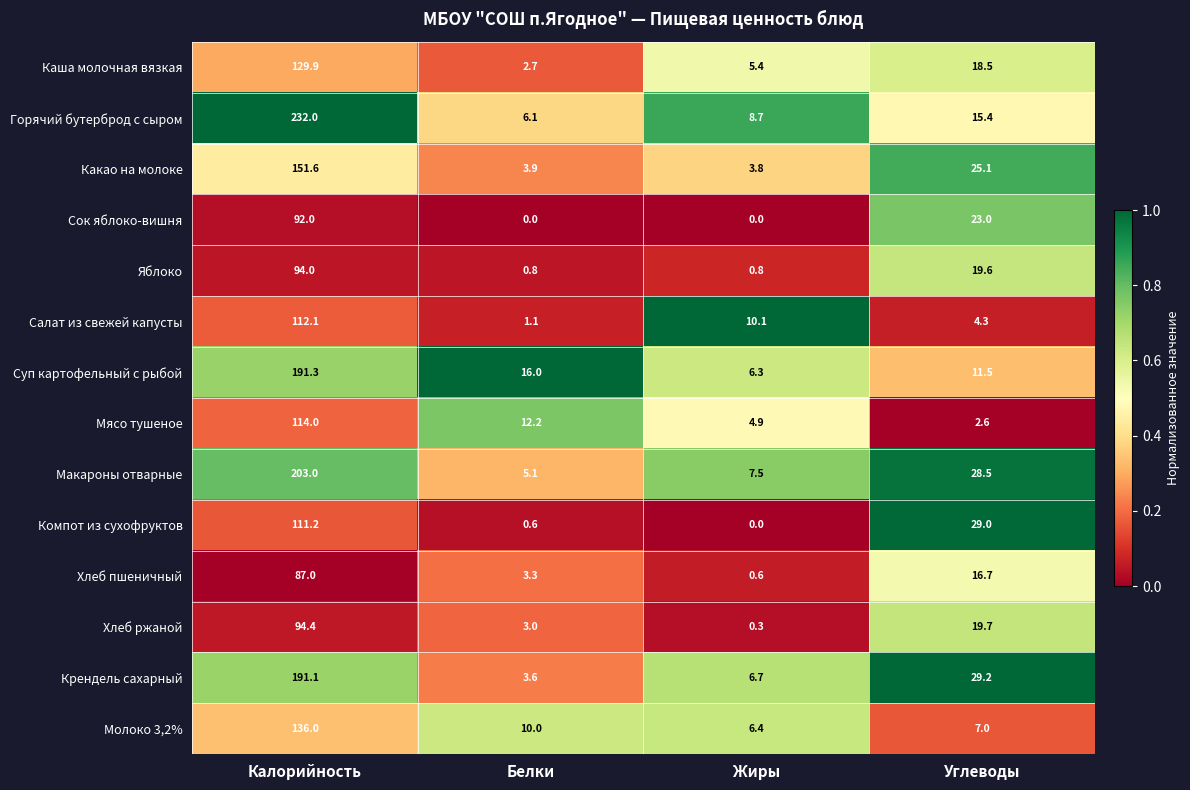

At which label does Макароны отварные first exceed 28?

Калорийность